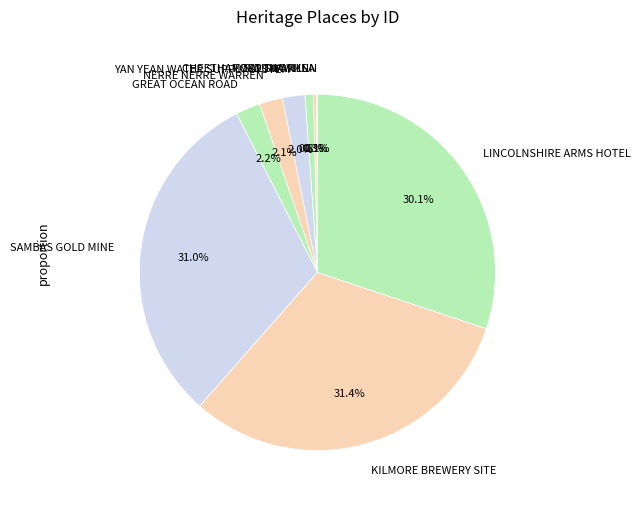

Approximately how many times larger is the value at SAMBAS GOLD MINE compared to CHEETHAM SALTWORKS?

41.1